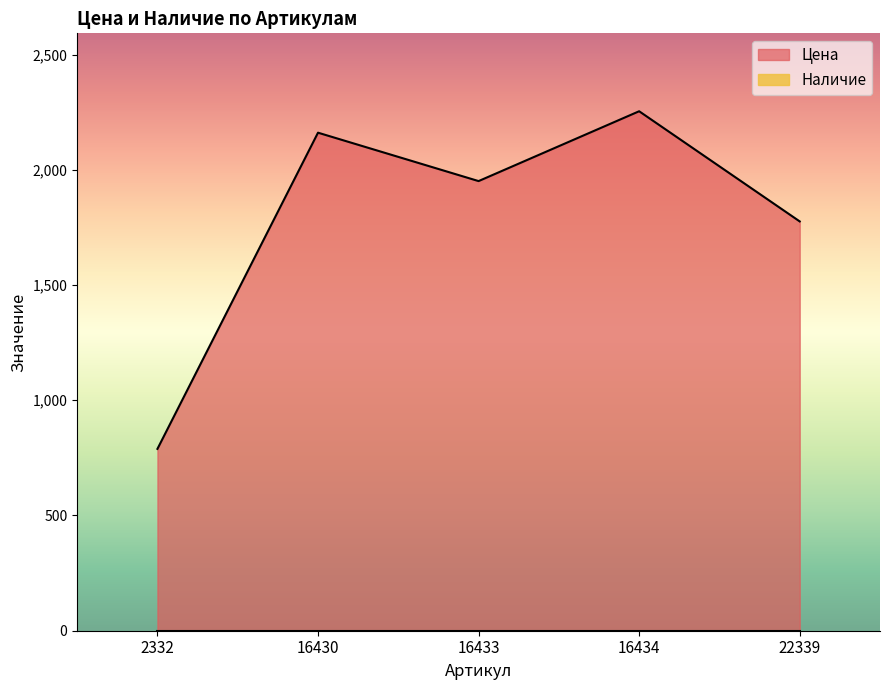

What is the sum of all values?

8931